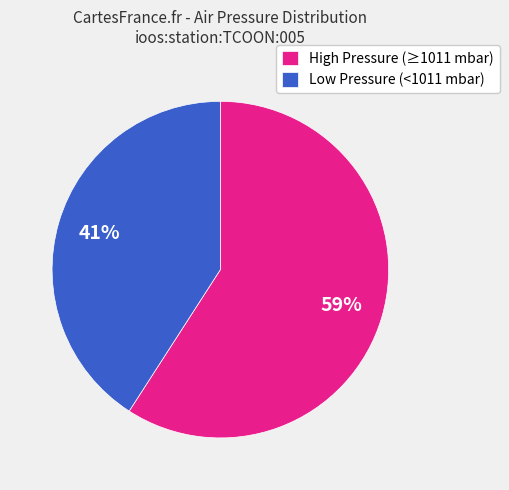

What is the smallest slice in the pie chart?

Low Pressure (<1011 mbar)